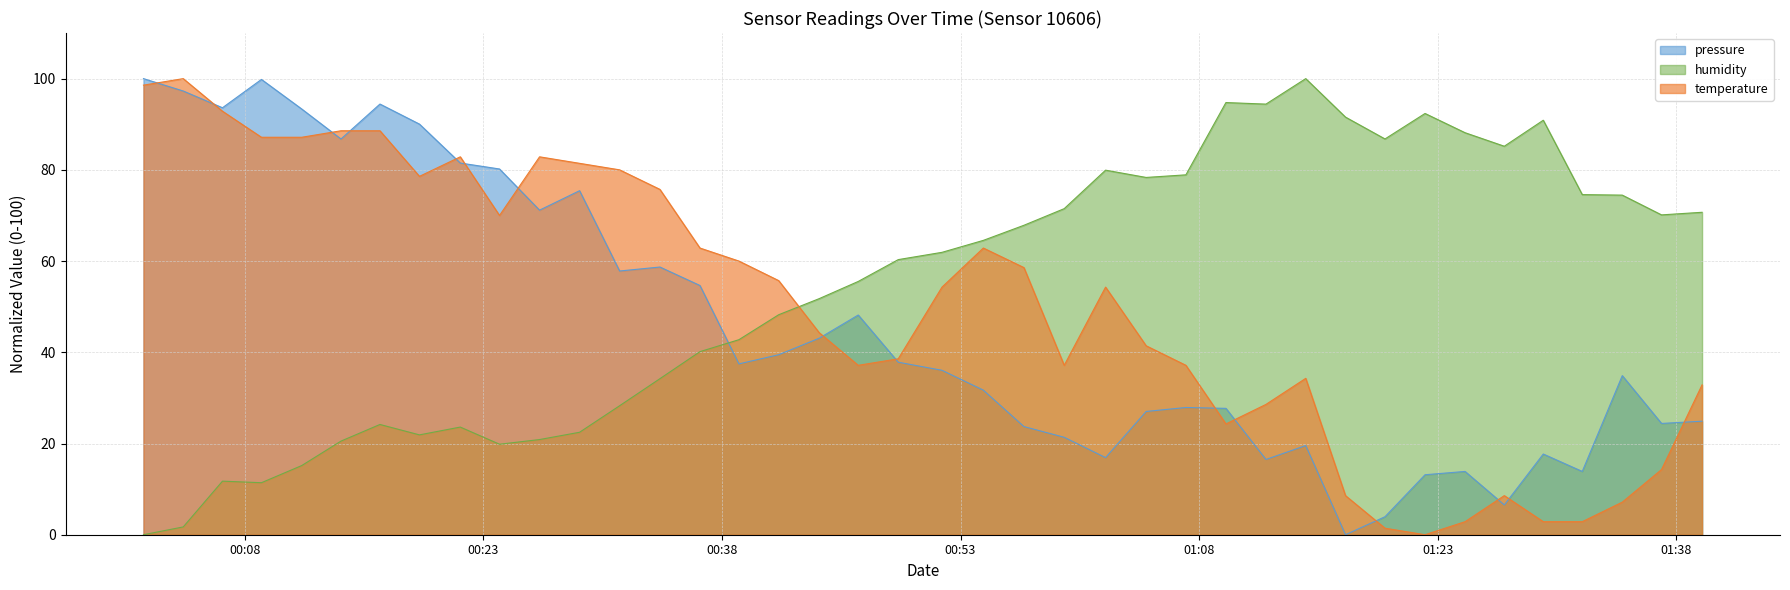

At how many categories does at least one series exceed 3?

40